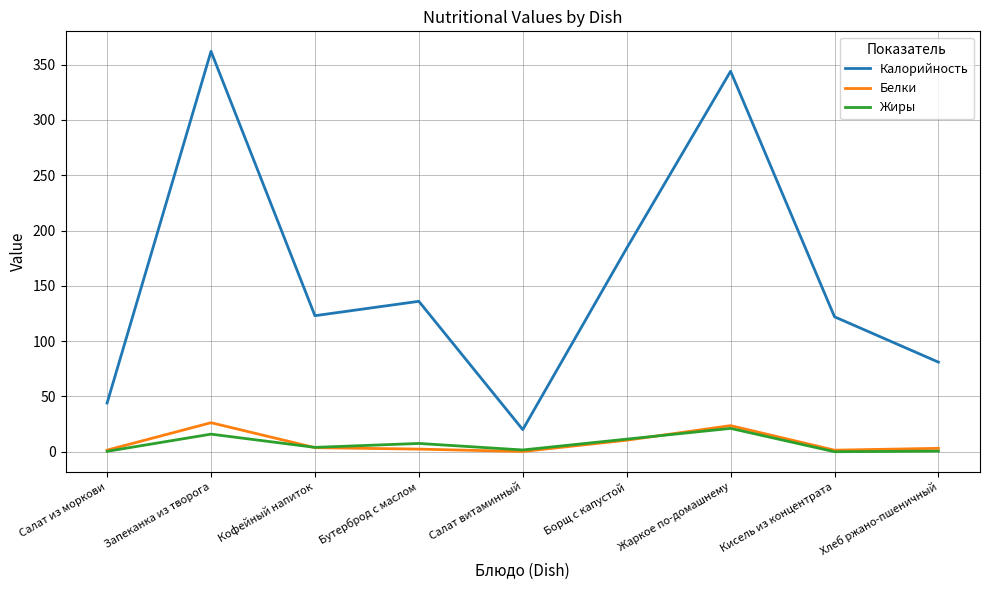

At which label does Жиры first exceed 3?

Запеканка из творога